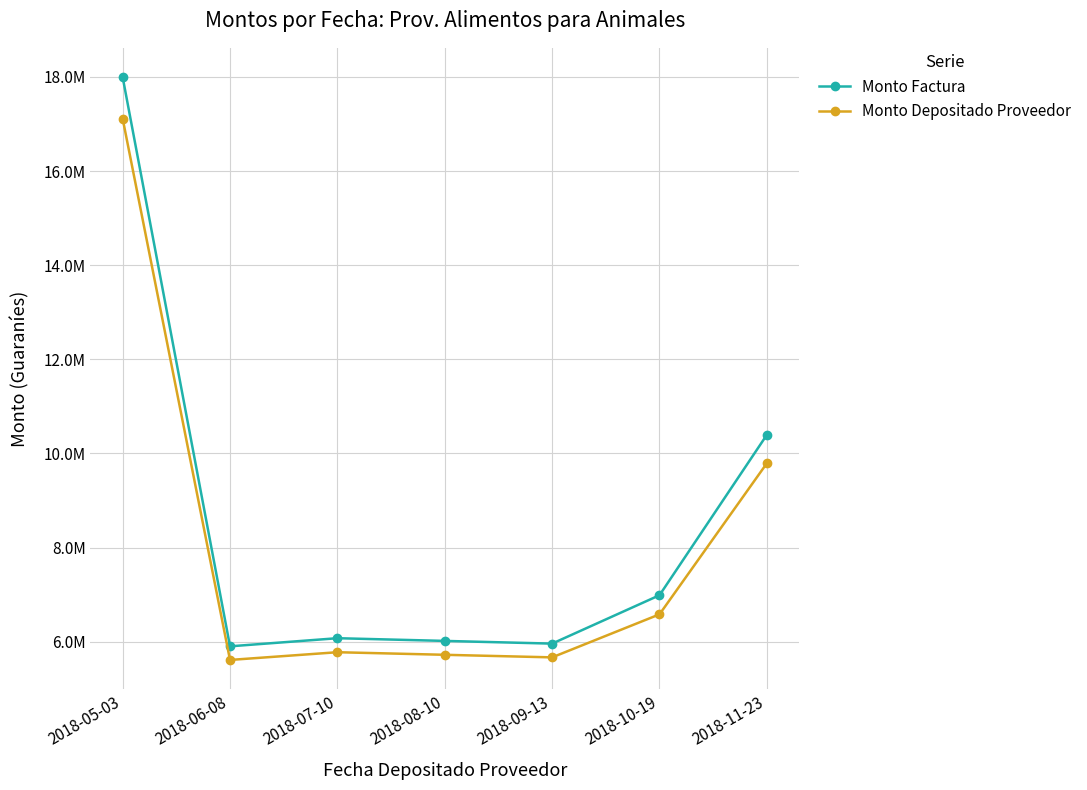

Does the chart have visible grid lines?

Yes